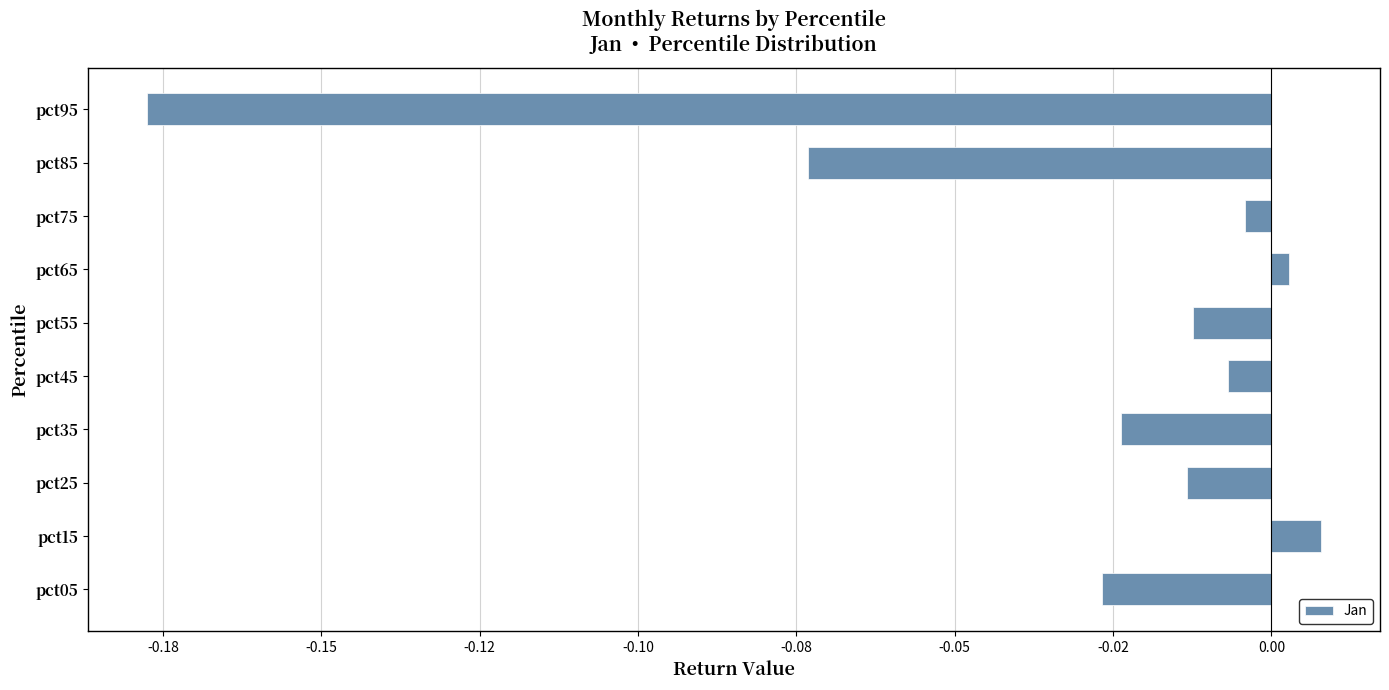

Are the bars horizontal?

Yes